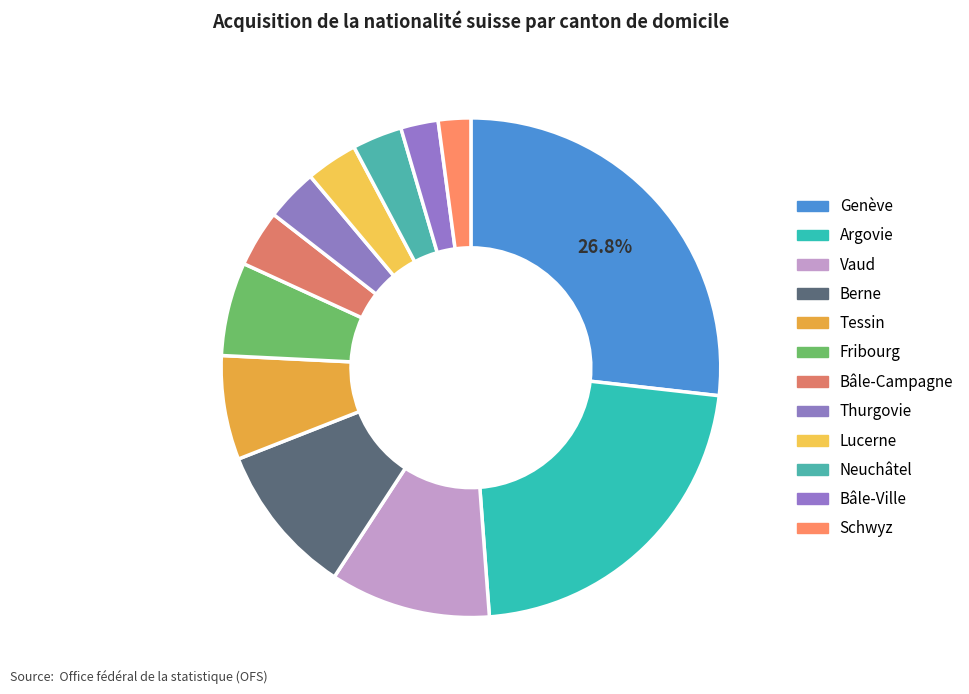

Which slice is the largest?

Genève